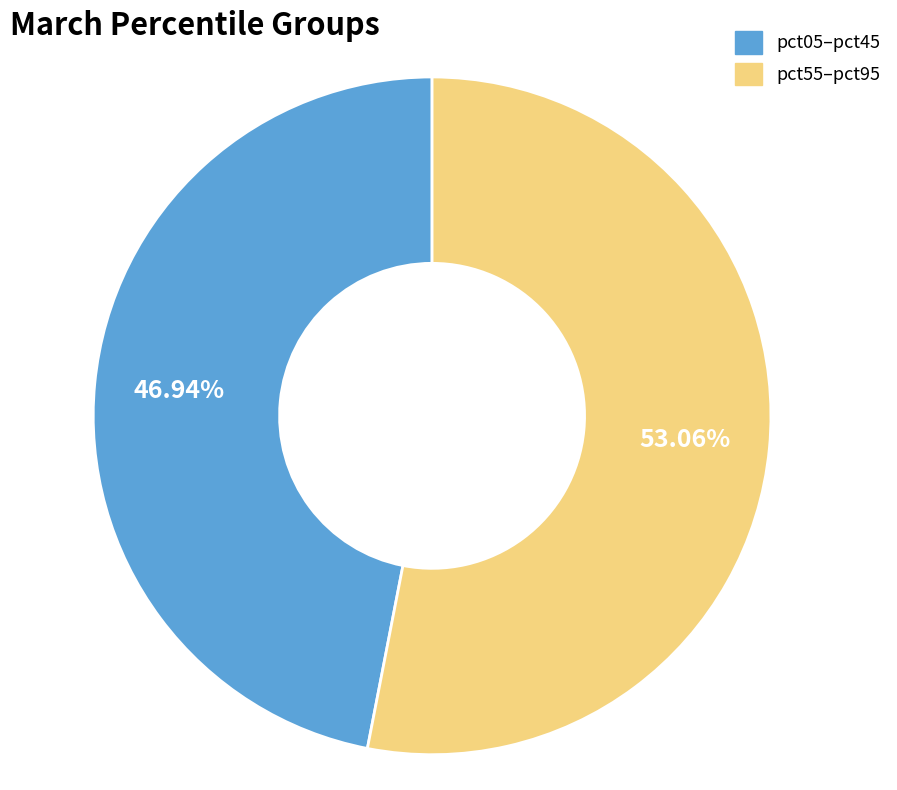

Is the sum of pct05–pct45 and pct55–pct95 greater than half?

Yes